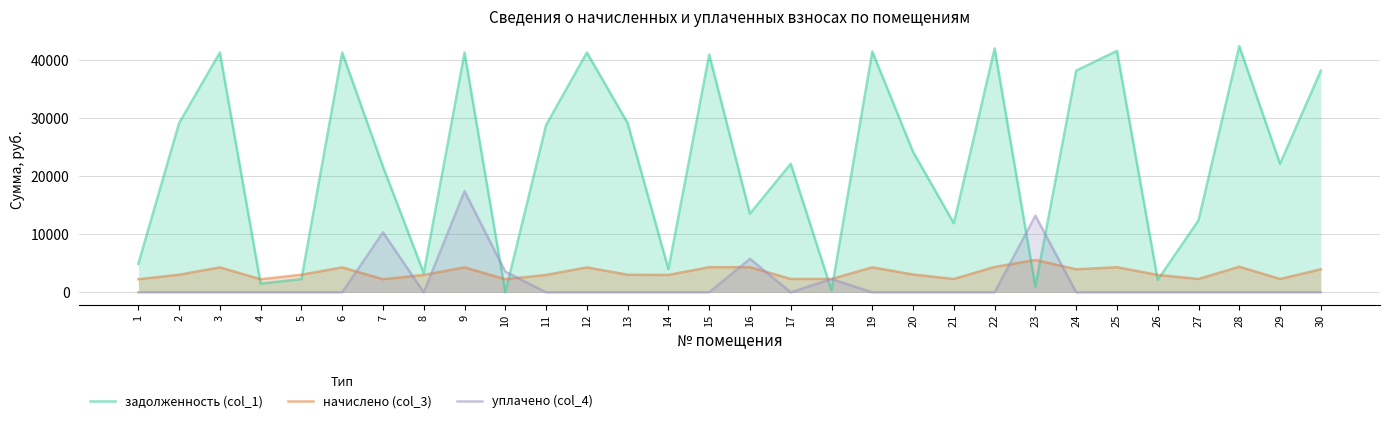

Rank the series by their maximum value, from highest to lowest.

задолженность (col_1), уплачено (col_4), начислено (col_3)